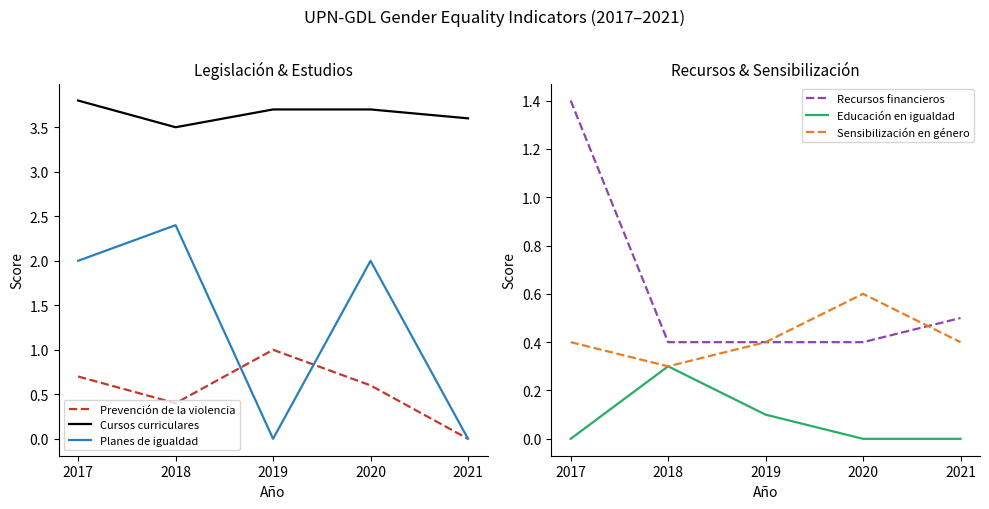

Reading left to right, what are all the values shown in this chart?

Prevención de la violencia: 2017=0.7	2018=0.4	2019=1.0	2020=0.6	2021=0.0
Cursos curriculares: 2017=3.8	2018=3.5	2019=3.7	2020=3.7	2021=3.6
Planes de igualdad: 2017=2.0	2018=2.4	2019=0.0	2020=2.0	2021=0.0
Recursos financieros: 2017=1.4	2018=0.4	2019=0.4	2020=0.4	2021=0.5
Educación en igualdad: 2017=0.0	2018=0.3	2019=0.1	2020=0.0	2021=0.0
Sensibilización en género: 2017=0.4	2018=0.3	2019=0.4	2020=0.6	2021=0.4